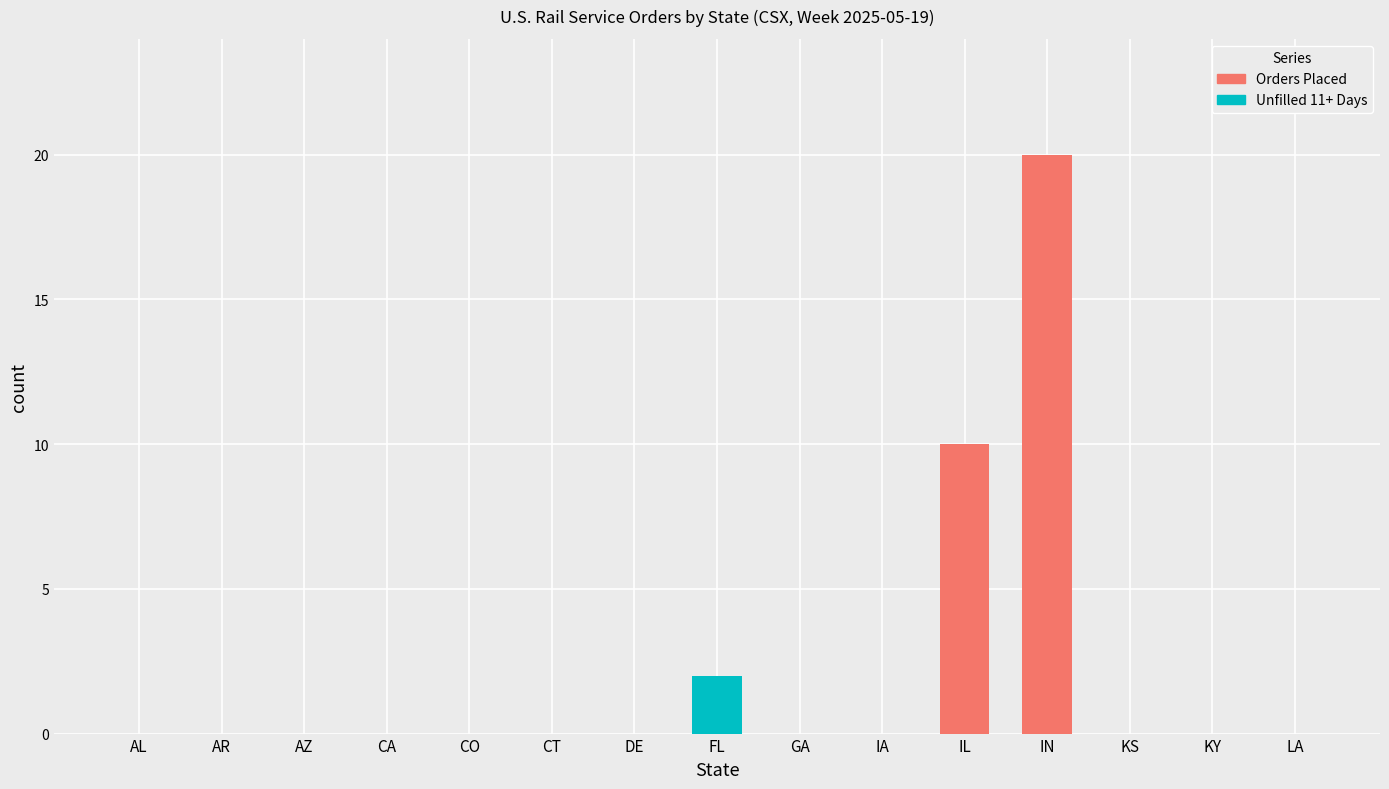

Which category has the highest value in the Orders Placed series?

IN